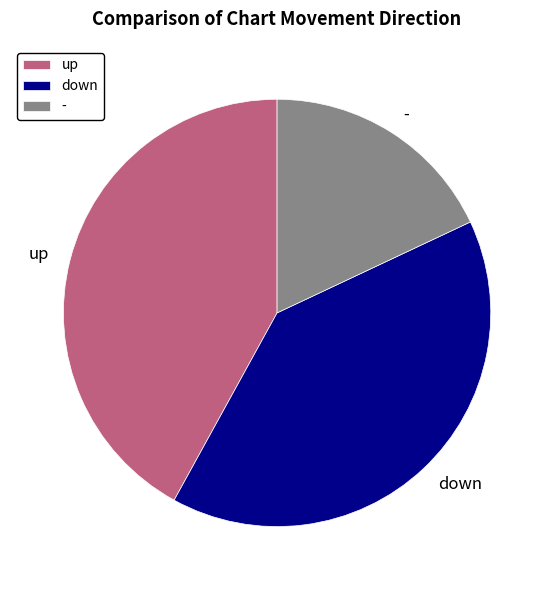

True or false: - accounts for 18% of the total.

True